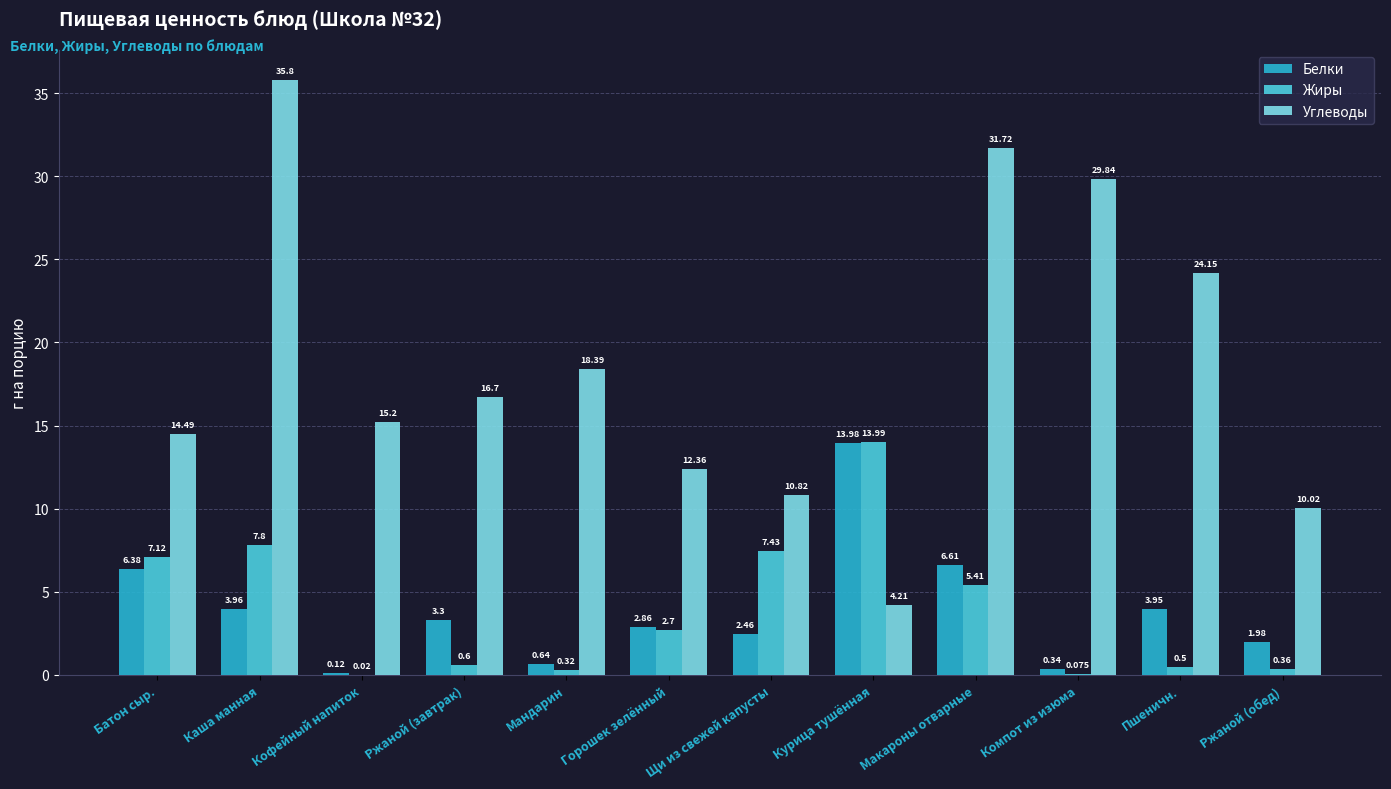

Is the value of Углеводы at Щи из свежей капусты greater than the value of Жиры at Пшеничн.?

Yes